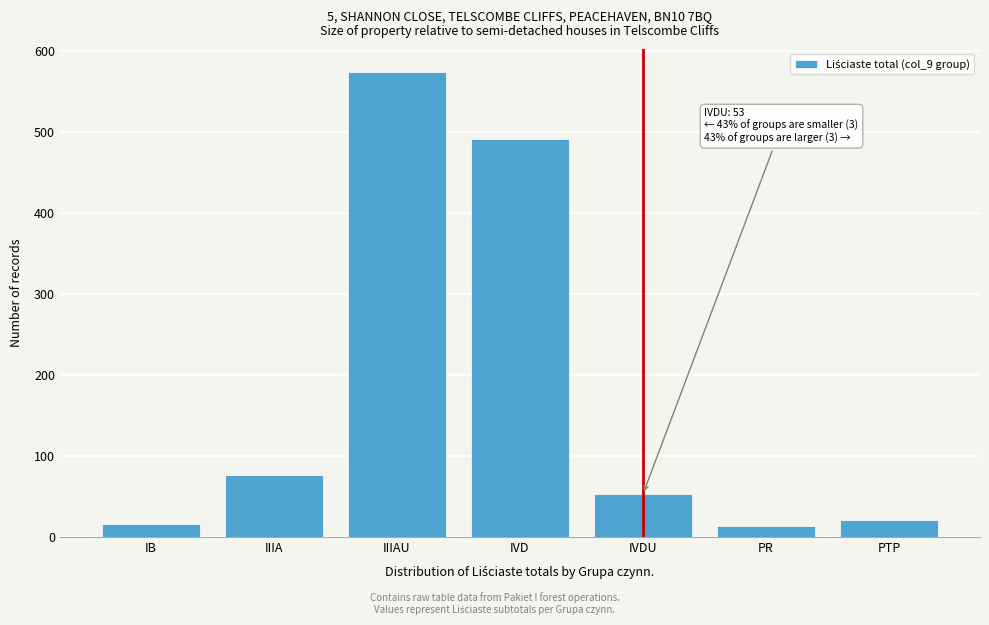

Reading left to right, what are all the values shown in this chart?

IB=16	IIIA=77	IIIAU=574	IVD=492	IVDU=53	PR=13	PTP=21